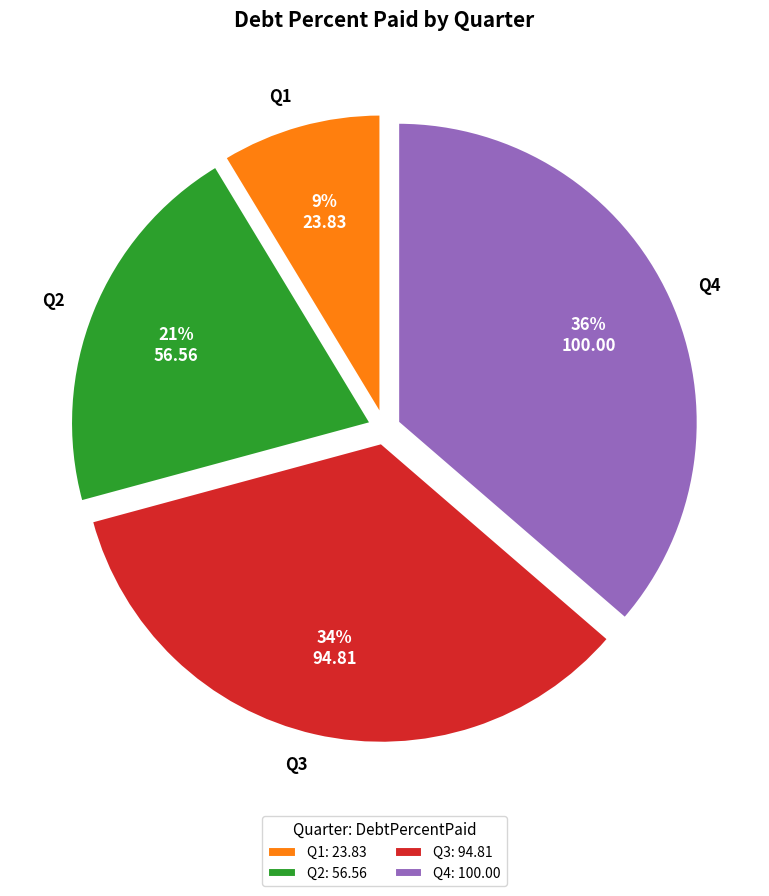

Which slice is the smallest?

Q1: 23.83